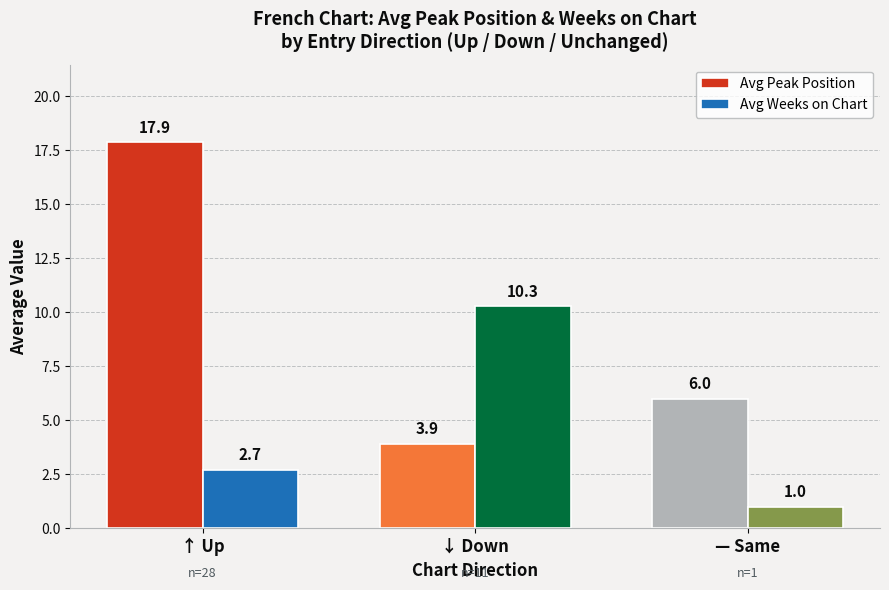

Reading left to right, list all the values displayed in this chart.

Avg Peak Position: ↑ Up=17.9	↓ Down=3.9	— Same=6.0
Avg Weeks on Chart: ↑ Up=2.7	↓ Down=10.3	— Same=1.0